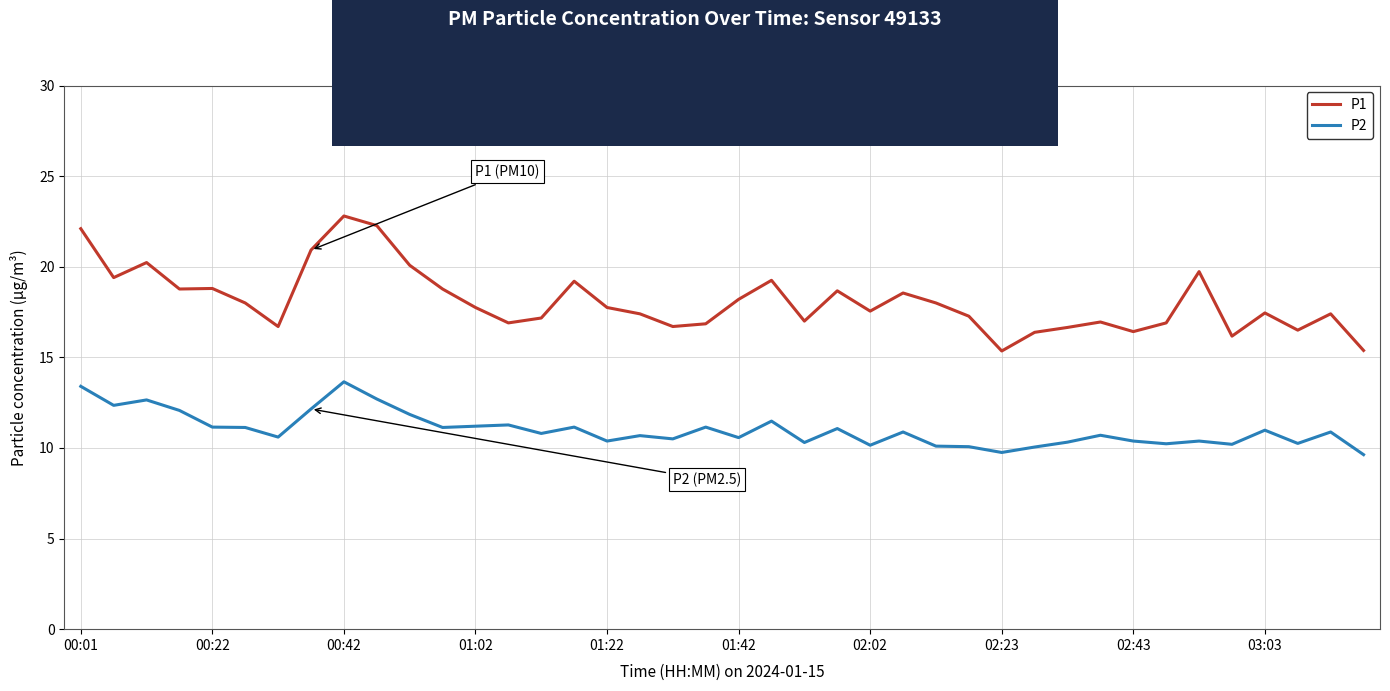

Which series has the widest spread of values?

P1